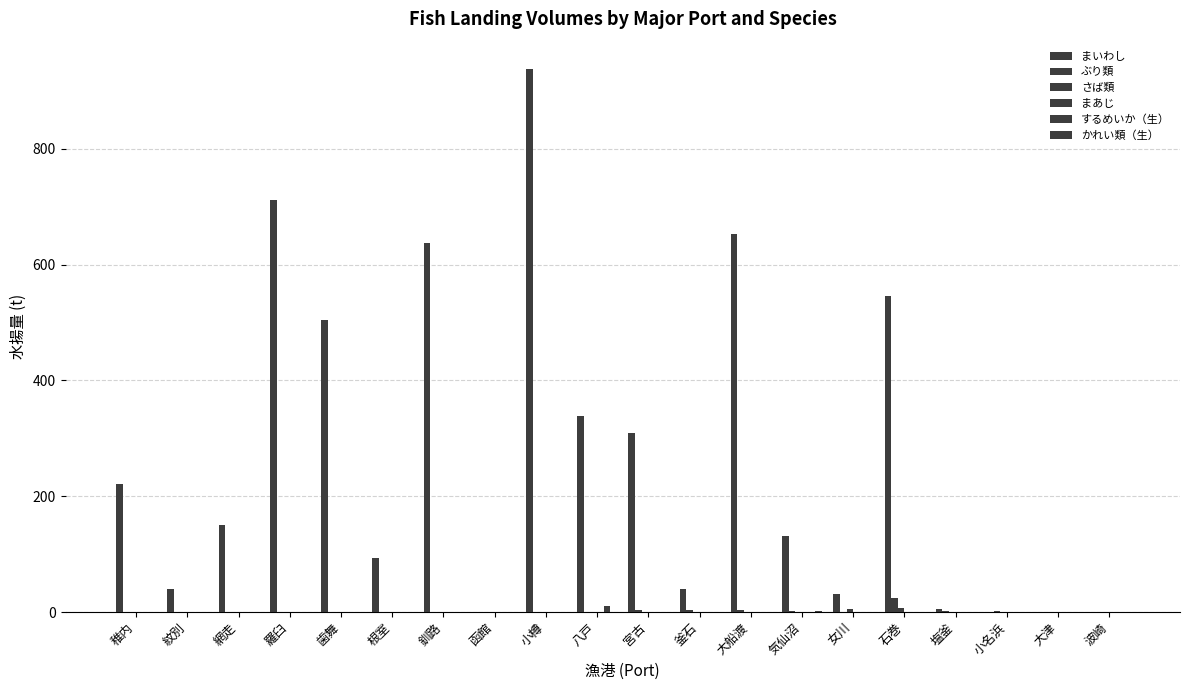

Are the bars grouped side by side (vs. stacked)?

Yes